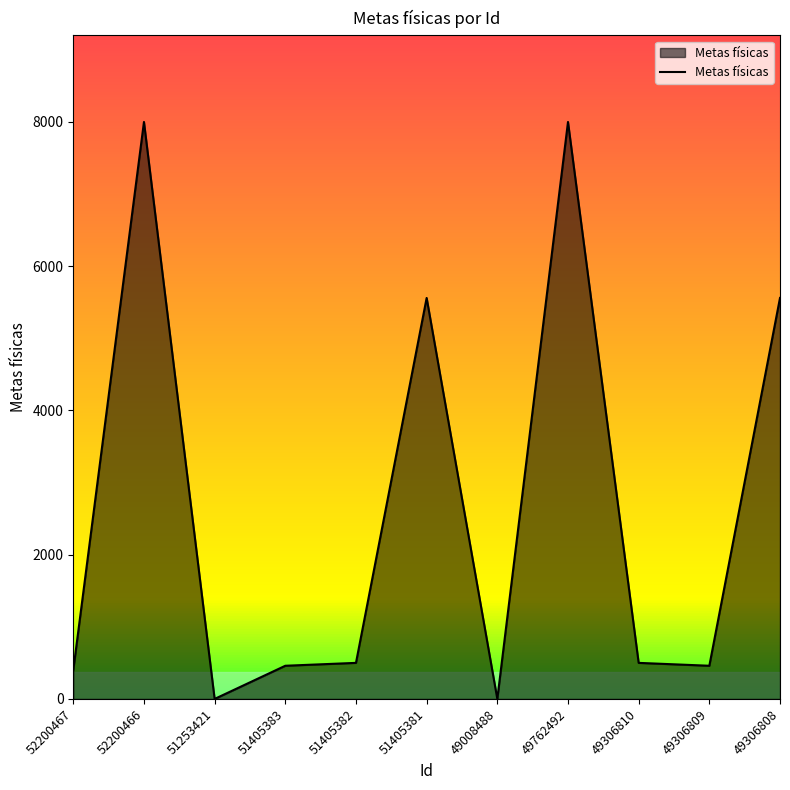

How many values are above zero?

9